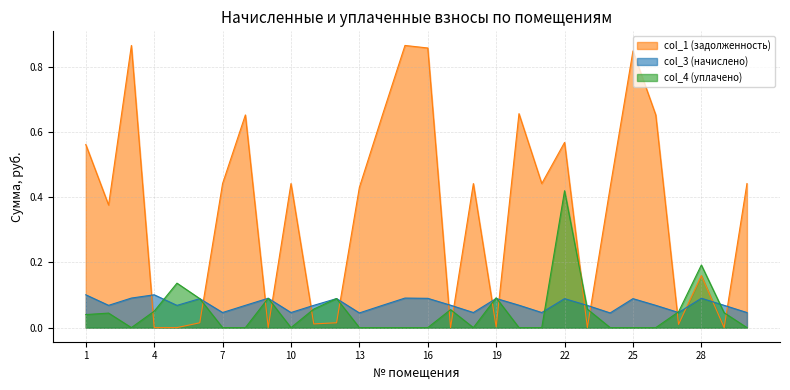

How many interior local peaks does the col_3 (начислено) series have?

9